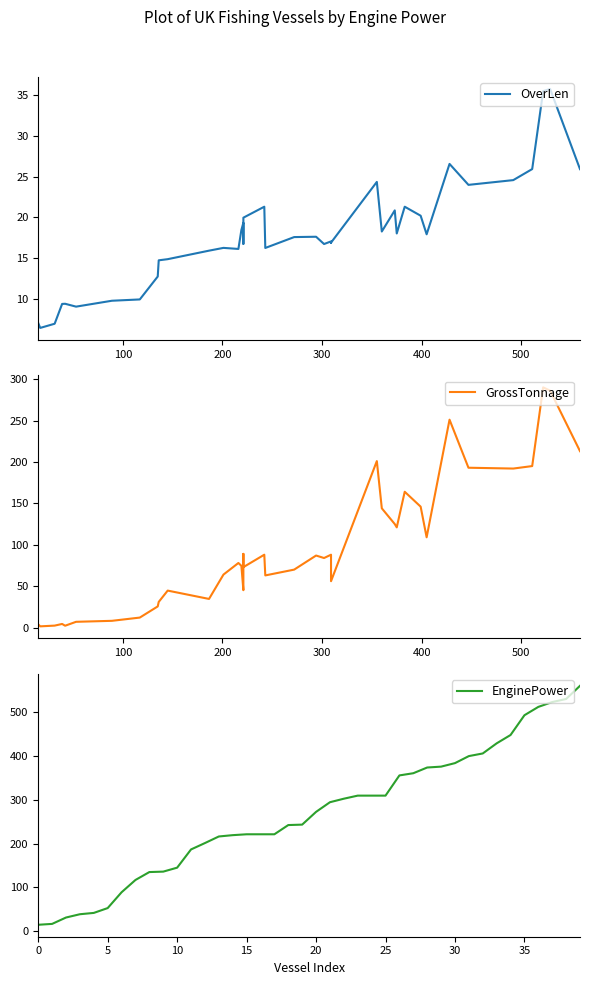

Which series has the largest total across all categories?

EnginePower